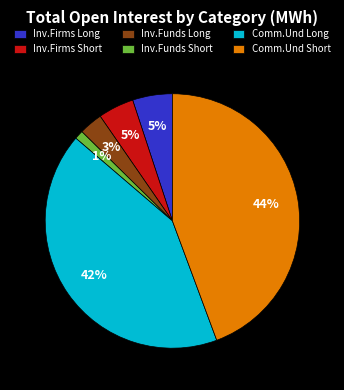

To the nearest percent, what is the difference between the largest and smallest slice percentages?

43%